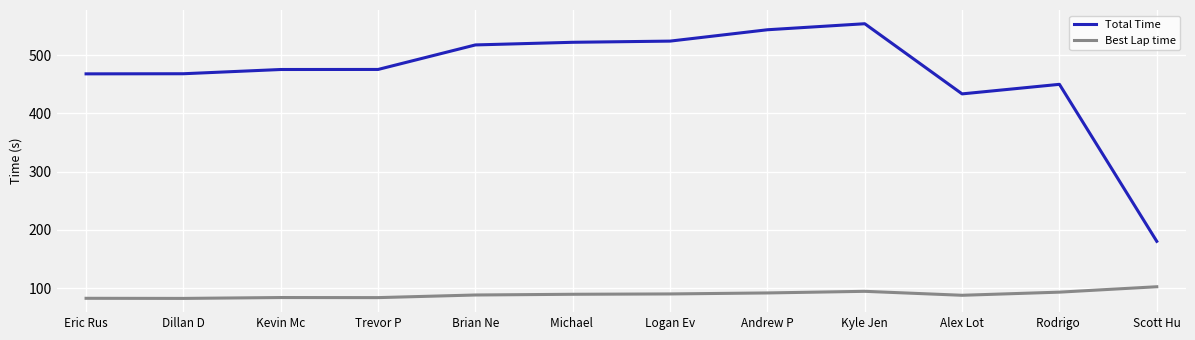

Is the value of Best Lap time at Michael  greater than the value of Total Time at Andrew P?

No